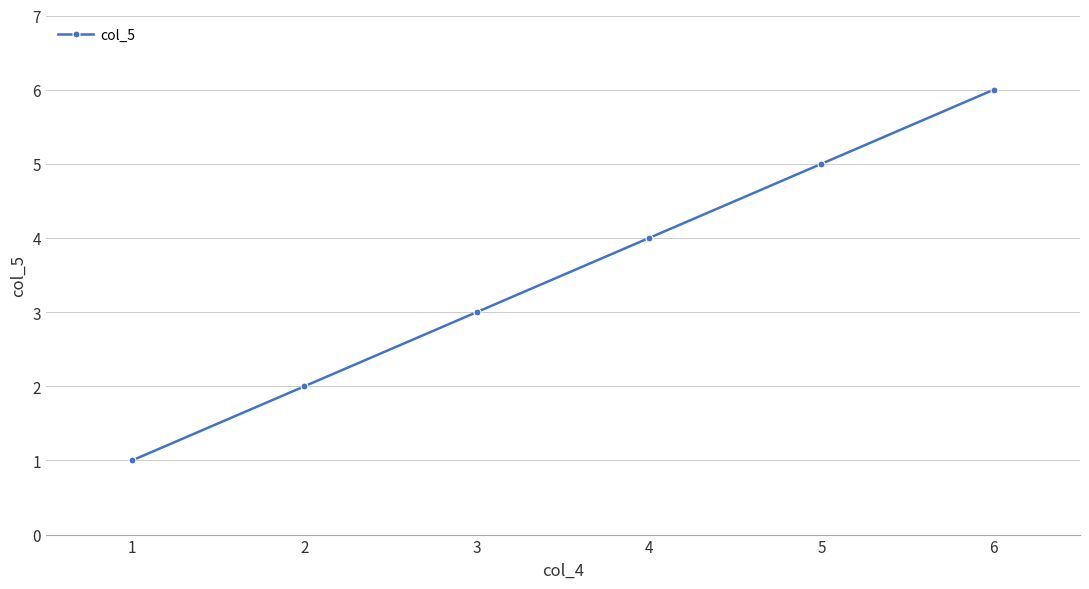

What is the change in value from 1 to 4?

+3